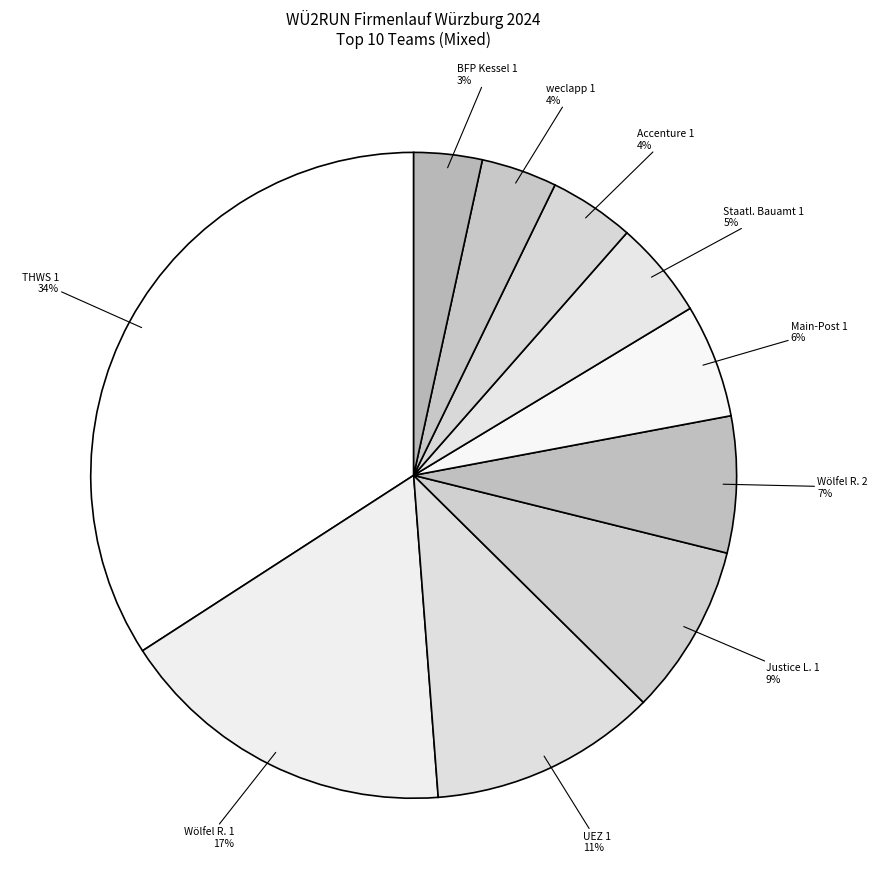

Combined, do THWS 1 and Staatl. Bauamt 1 account for over 50%?

No